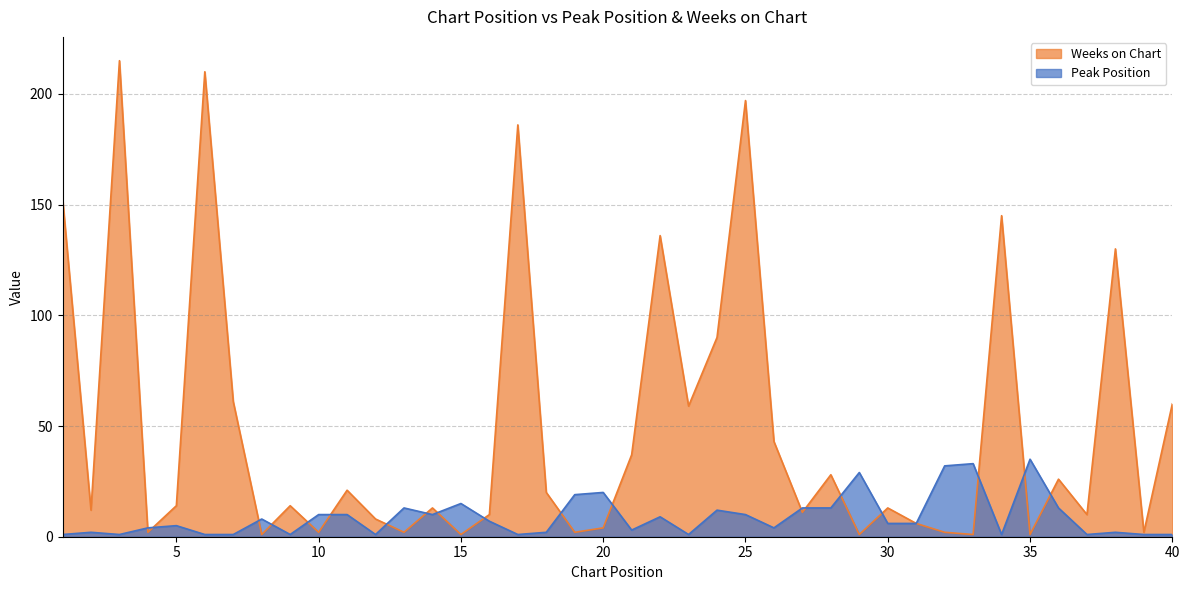

The value of Weeks on Chart at 27 is 11. True or false?

True